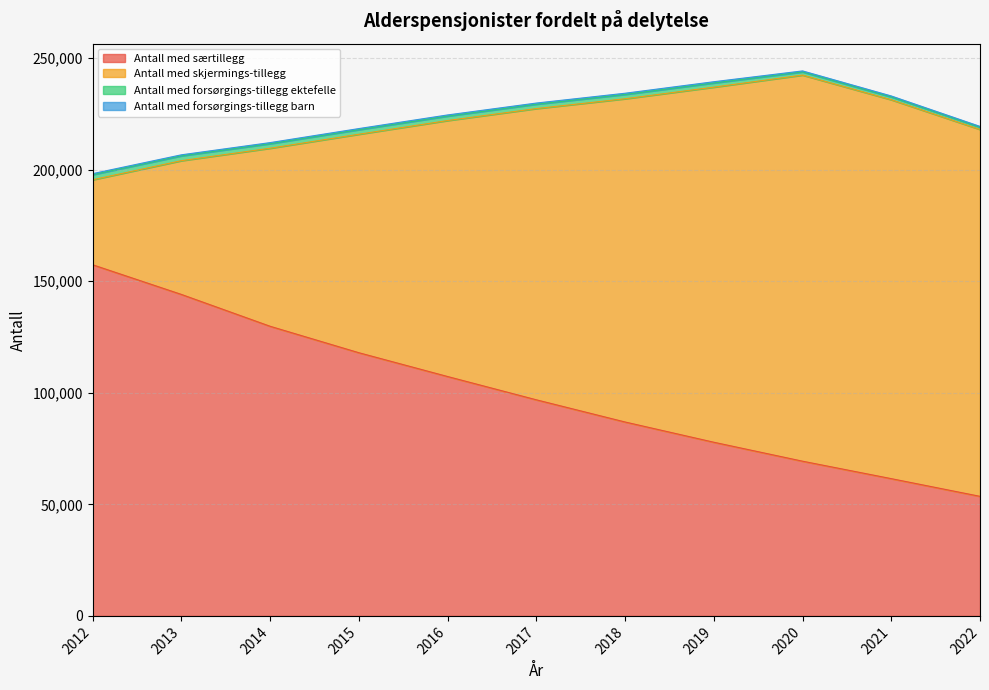

What are all the series names shown in the legend?

Antall med særtillegg, Antall med skjermings-tillegg, Antall med forsørgings-tillegg ektefelle, Antall med forsørgings-tillegg barn